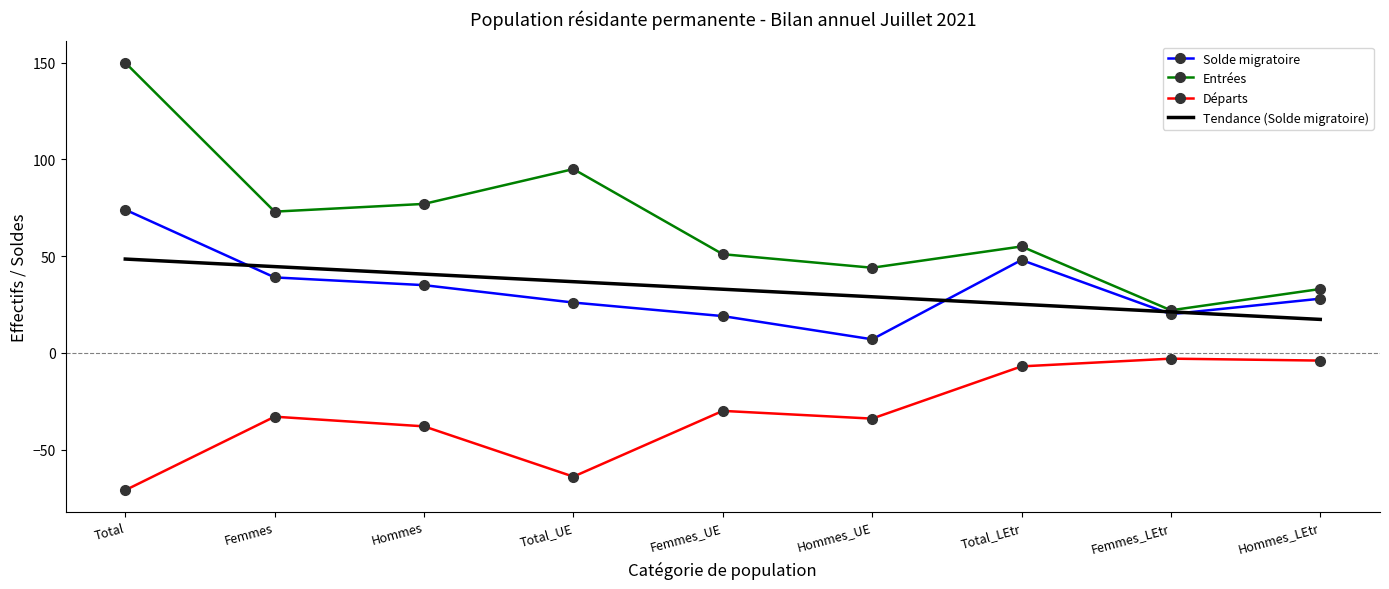

What is the lowest value of the Tendance (Solde migratoire) series?

17.3